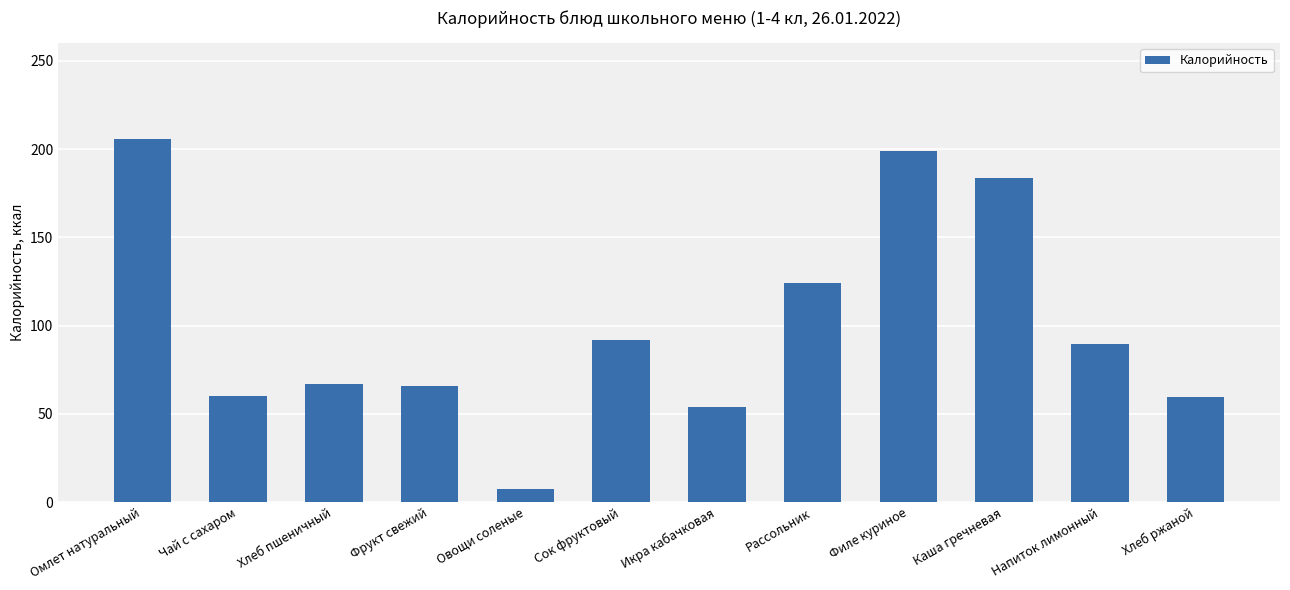

At which label is the value closest to 106?

Сок фруктовый